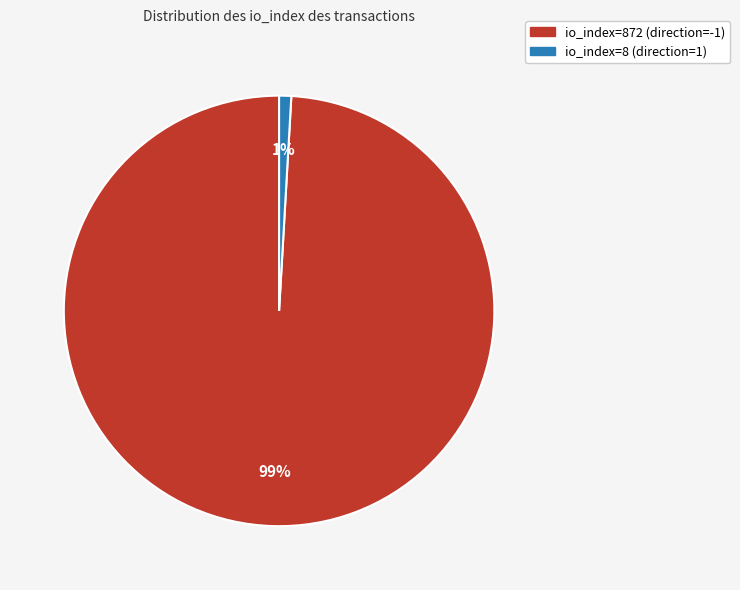

Count the number of slices in the pie.

2